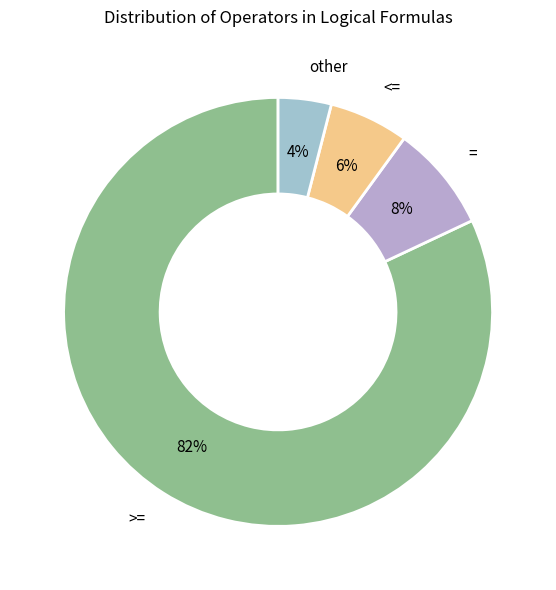

To the nearest percent, what is the difference between the <= and = slice percentages?

2%